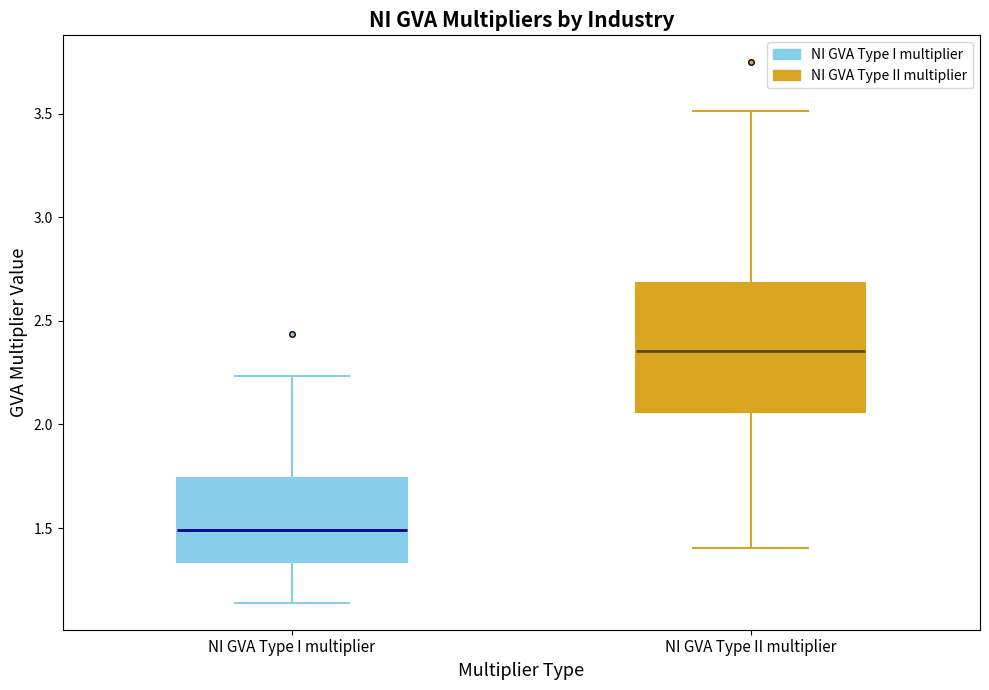

Which box is the tallest, from its lower edge to its upper edge?

NI GVA Type II multiplier